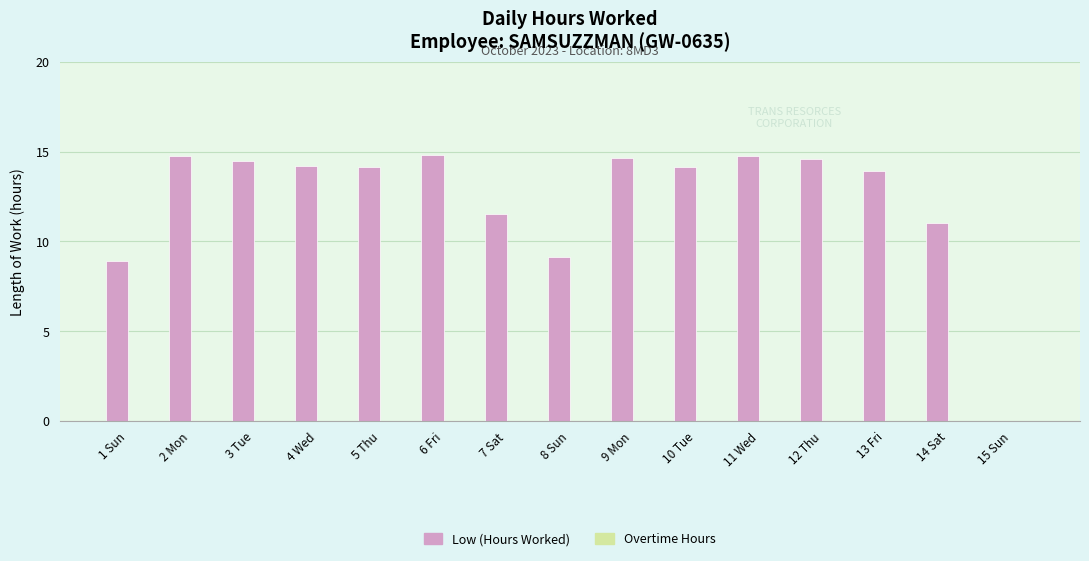

What is the maximum value shown in the chart?

14.8